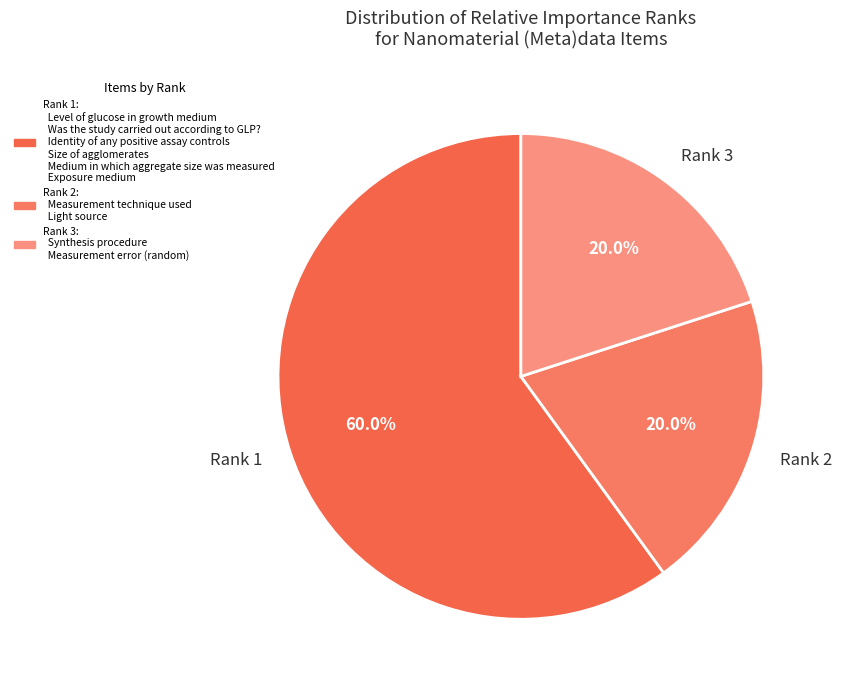

Combined, do Rank 1 and Rank 2 account for over 50%?

Yes